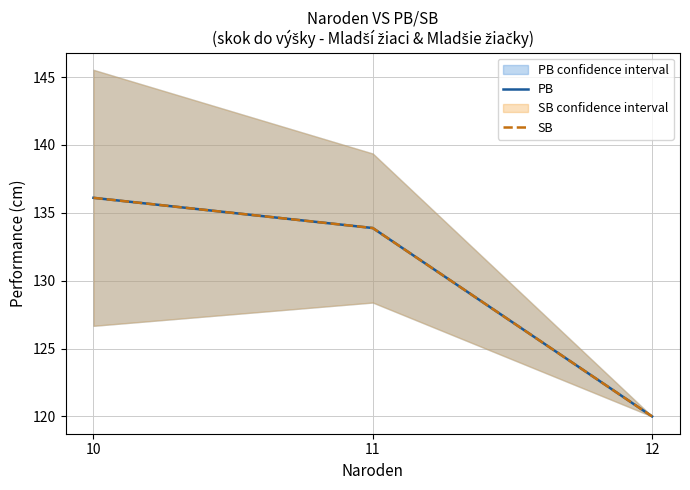

What is the sum of the SB values at 11 and 10?

270.0